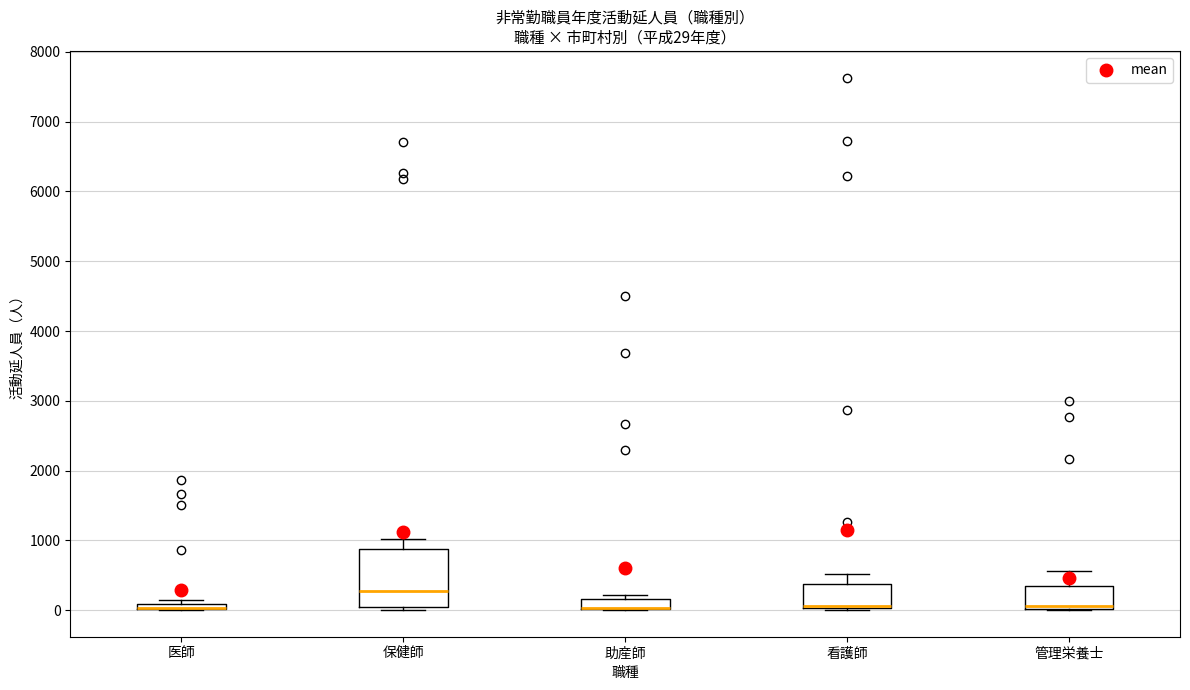

Comparing the boxes themselves (not the whiskers), which one is the tallest?

保健師